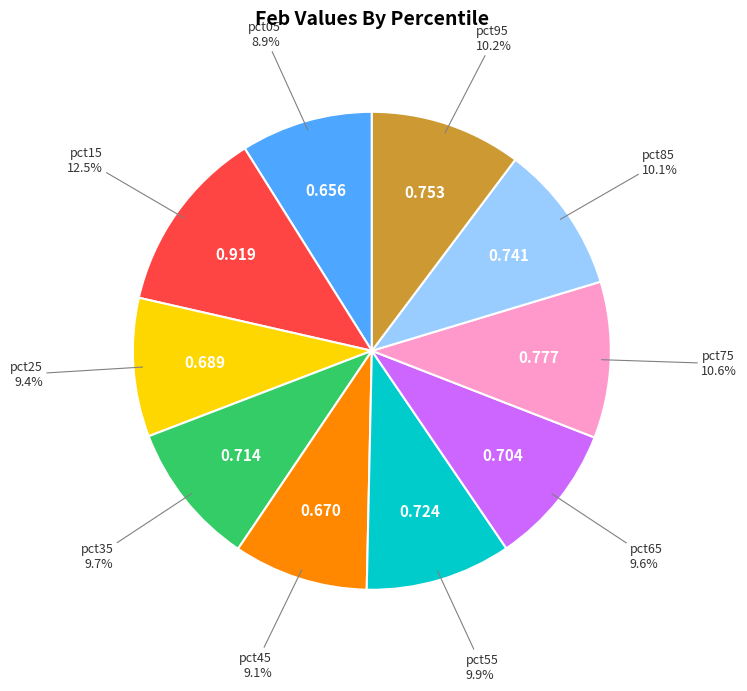

Is there a majority slice in this chart?

No